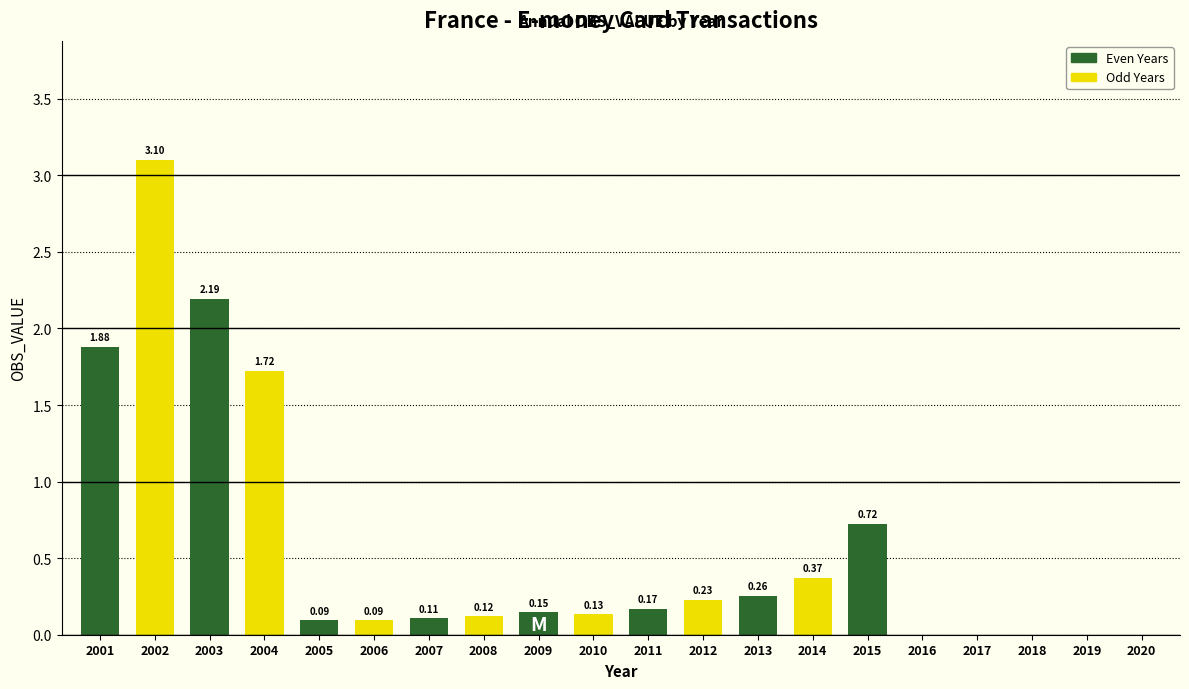

Which has a higher value, 2009 or 2007?

2009